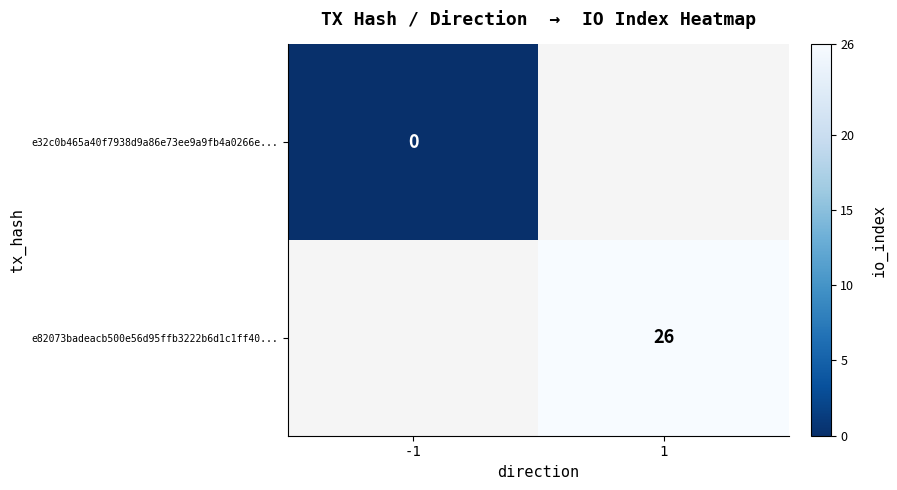

Is it true that e82073badeacb500e56d95ffb3222b6d1c1ff40... equals 8 at 1?

False